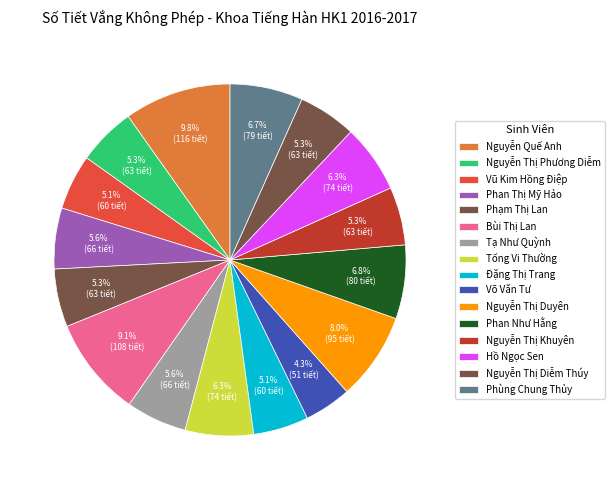

What is the ratio of the value at Võ Văn Tư to the value at Nguyễn Thị Phương Diễm?

0.8